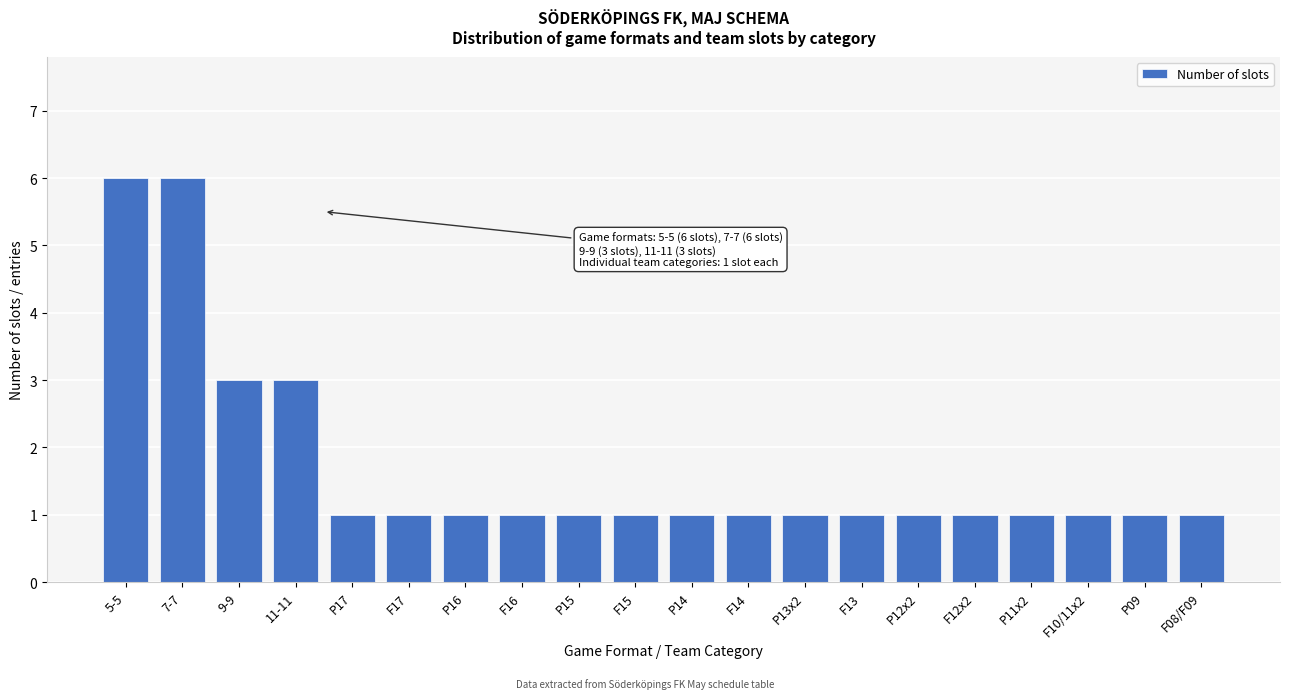

Reading left to right, what are all the values shown in this chart?

5-5=6	7-7=6	9-9=3	11-11=3	P17=1	F17=1	P16=1	F16=1	P15=1	F15=1	P14=1	F14=1	P13x2=1	F13=1	P12x2=1	F12x2=1	P11x2=1	F10/11x2=1	P09=1	F08/F09=1